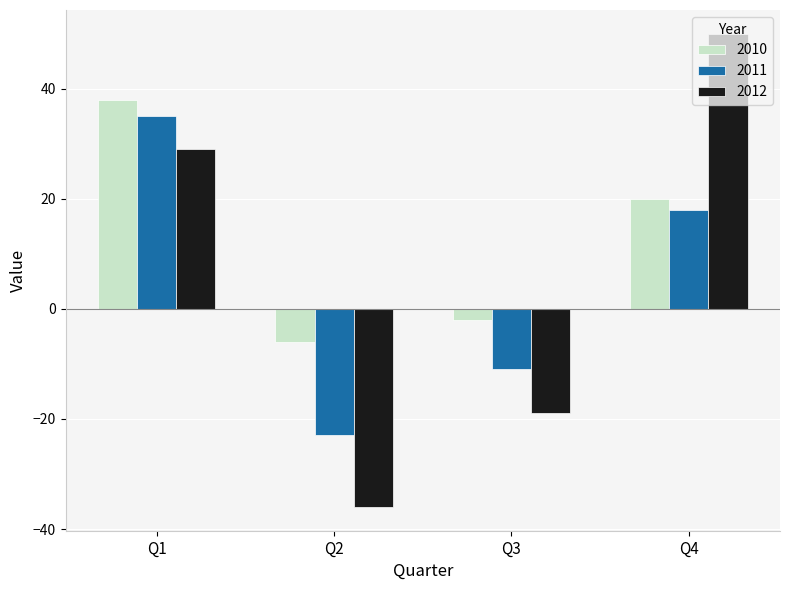

Read the 2012 value at Q2.

-36